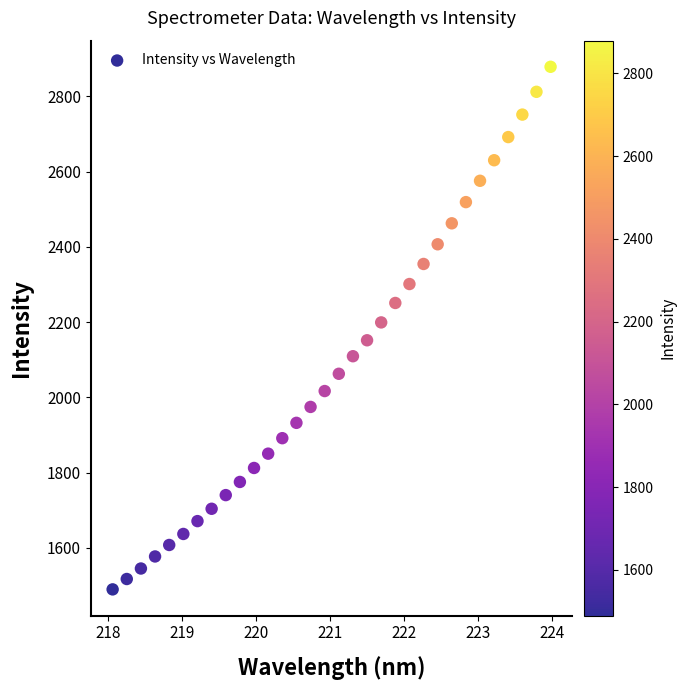

What Y value in the scatter plot is closest to 2184?

2199.5